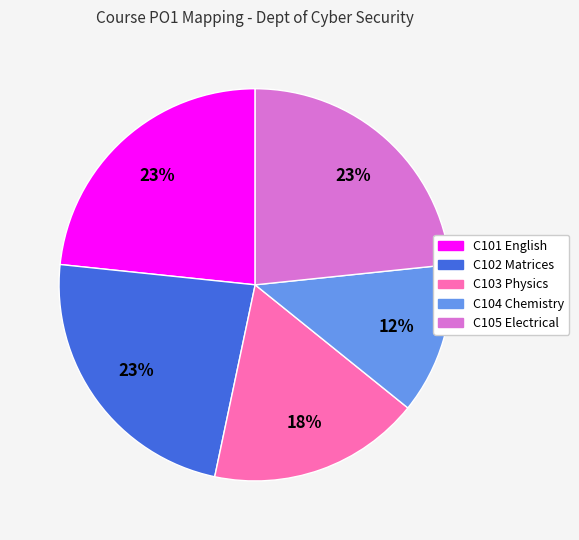

Which category has the smallest portion of the pie?

C104 Chemistry